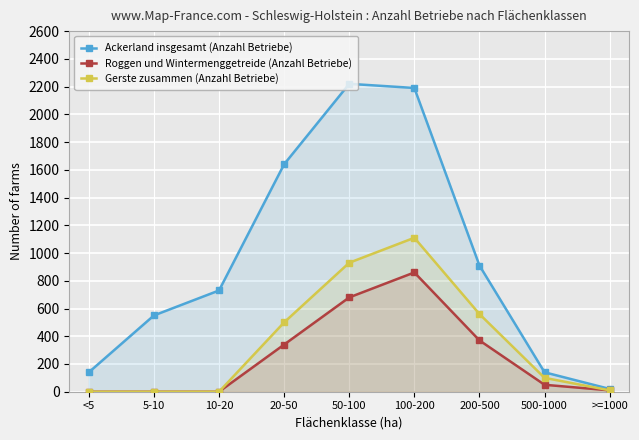

What are all the series names shown in the legend?

Ackerland insgesamt (Anzahl Betriebe), Roggen und Wintermenggetreide (Anzahl Betriebe), Gerste zusammen (Anzahl Betriebe)